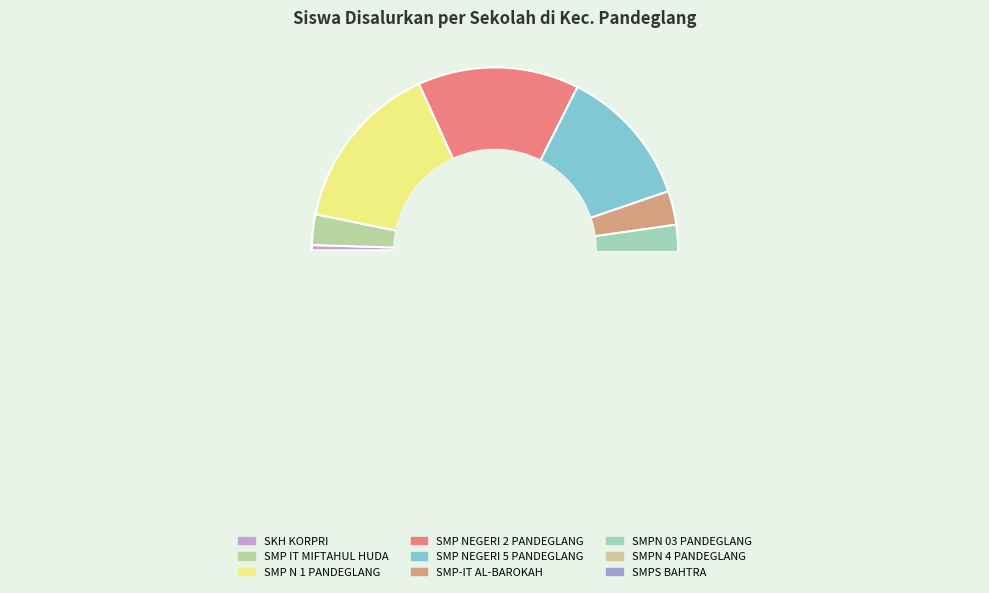

How much of the chart is everything except SKH KORPRI?

99.5%